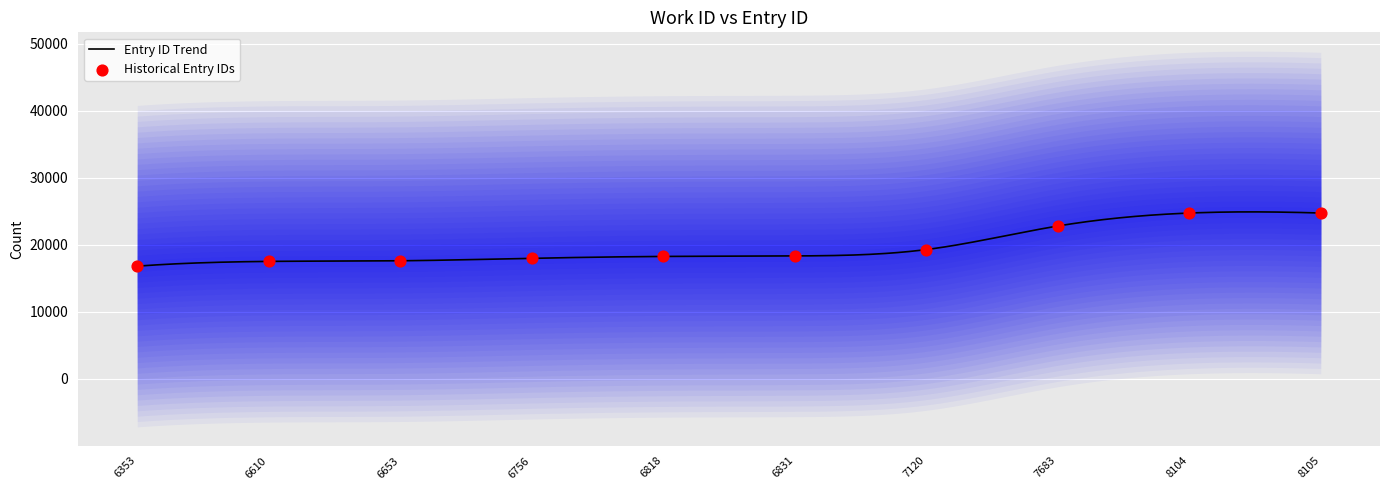

What is the ratio of the value at 6831 to the value at 7683?

0.8